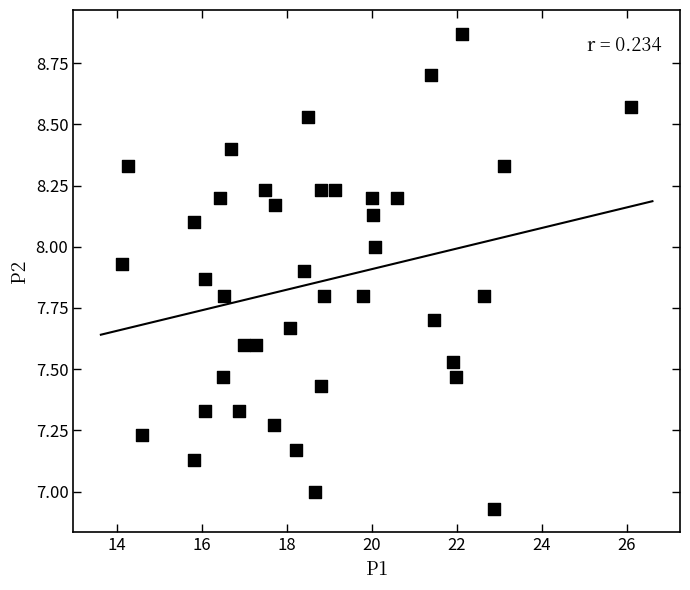

What is the range of Y values (max minus min)?

1.9